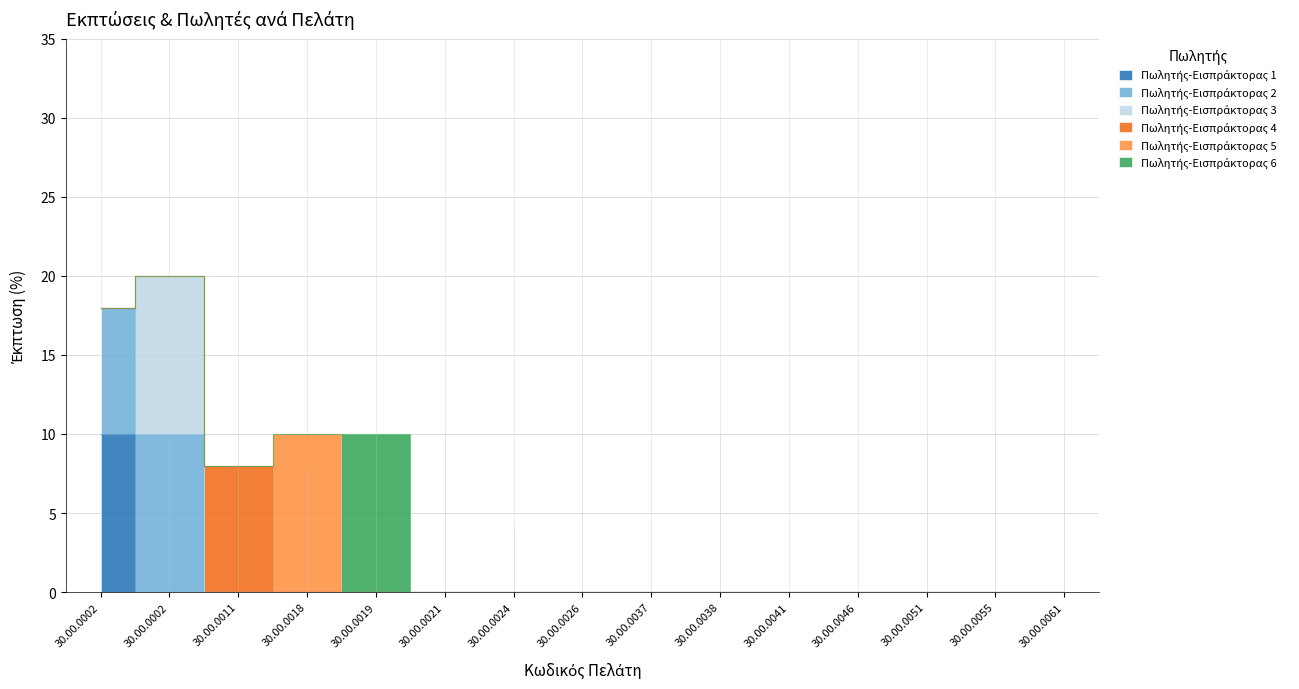

Between 30.00.0018 and 30.00.0019, which is larger?

30.00.0018